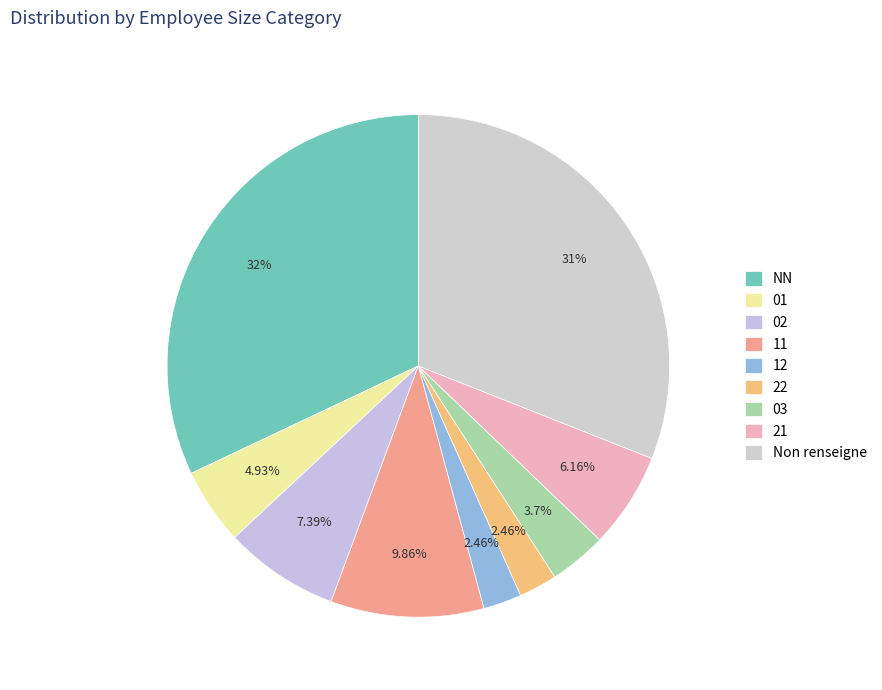

To the nearest percent, what percentage of the pie is 01?

5%